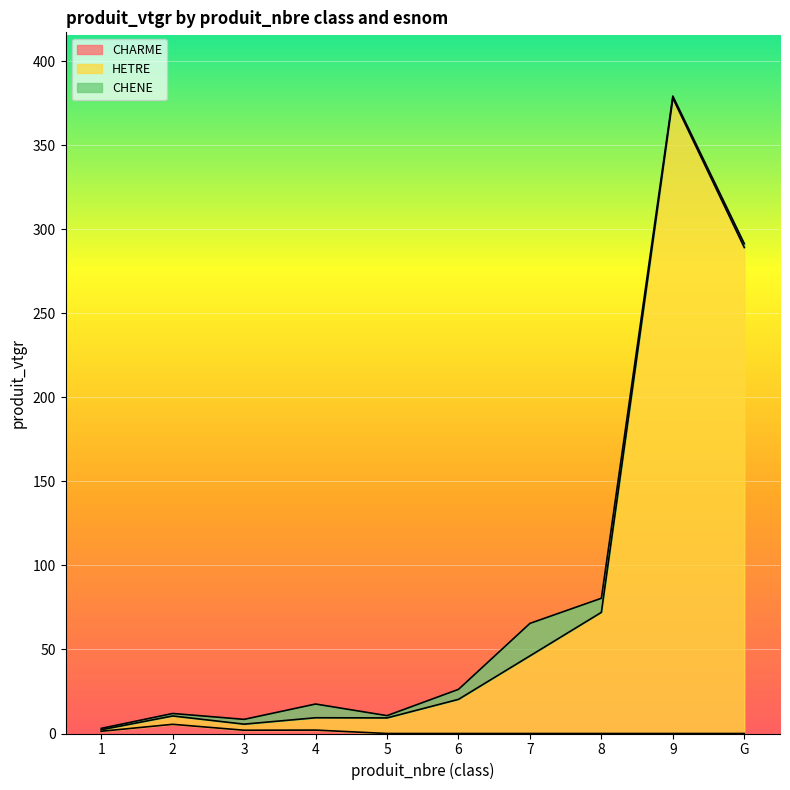

At which label is CHARME closest to 2?

4